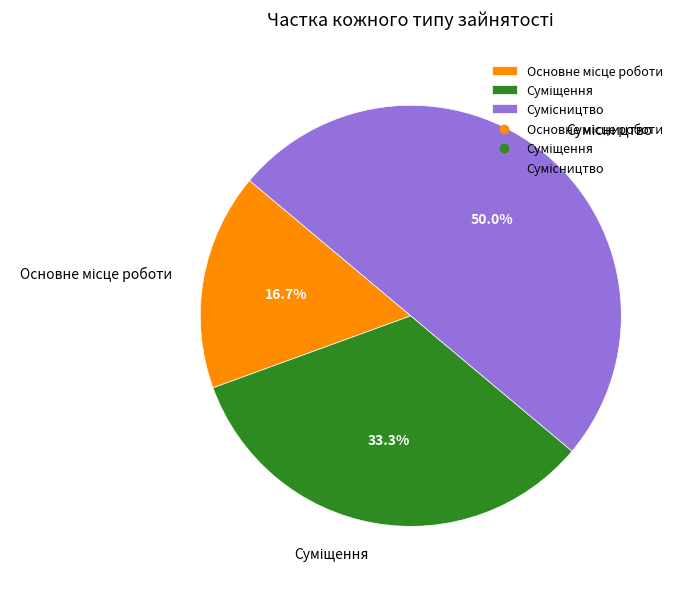

What percentage is NOT represented by Суміщення?

66.7%